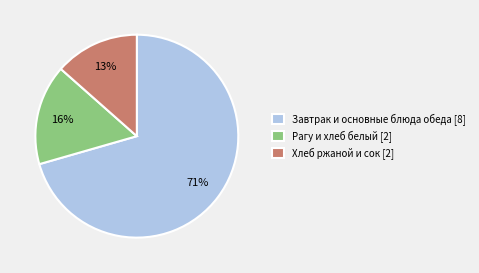

What is the largest slice in the pie chart?

Завтрак и основные блюда обеда [8]